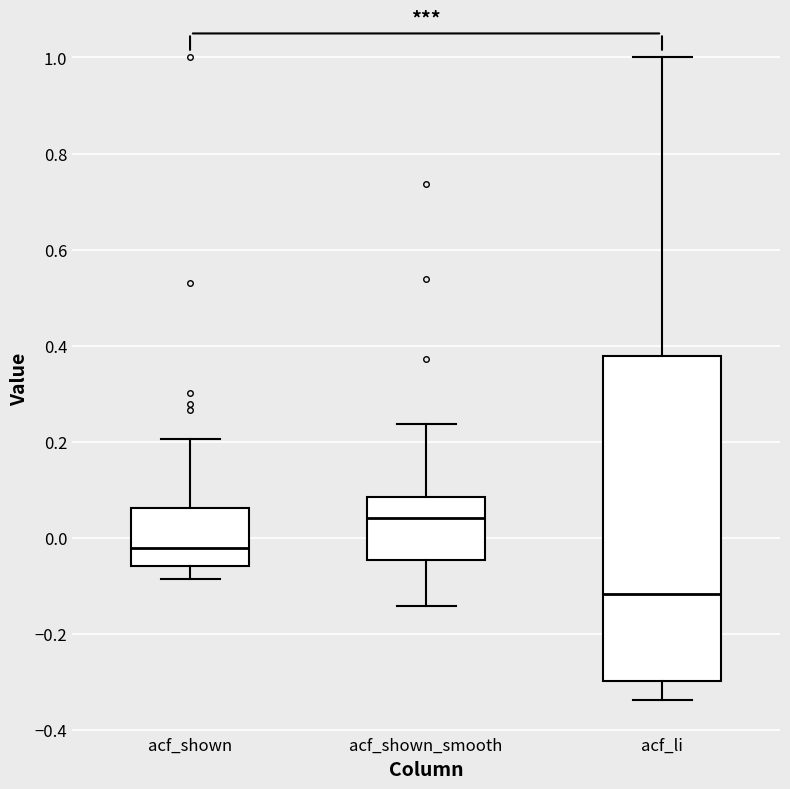

Where does the median line of the box for acf_shown sit on the y-axis? The values are not printed on the chart, so give them approximately, as read against the axis.

-0.02